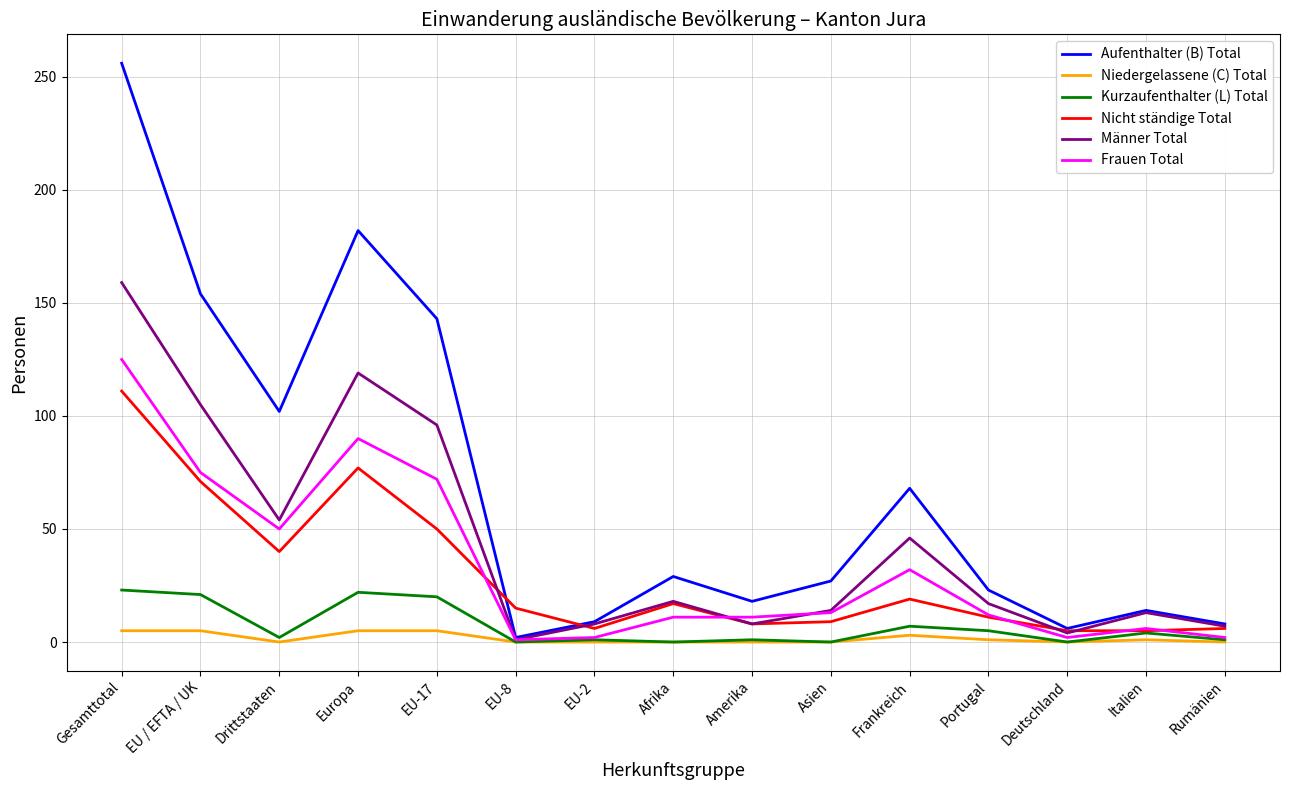

What are all the series names shown in the legend?

Aufenthalter (B) Total, Niedergelassene (C) Total, Kurzaufenthalter (L) Total, Nicht ständige Total, Männer Total, Frauen Total